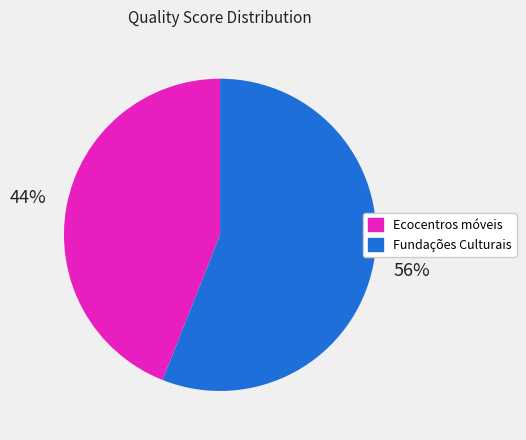

Do Fundações Culturais and Ecocentros móveis together represent more than half of the pie?

Yes